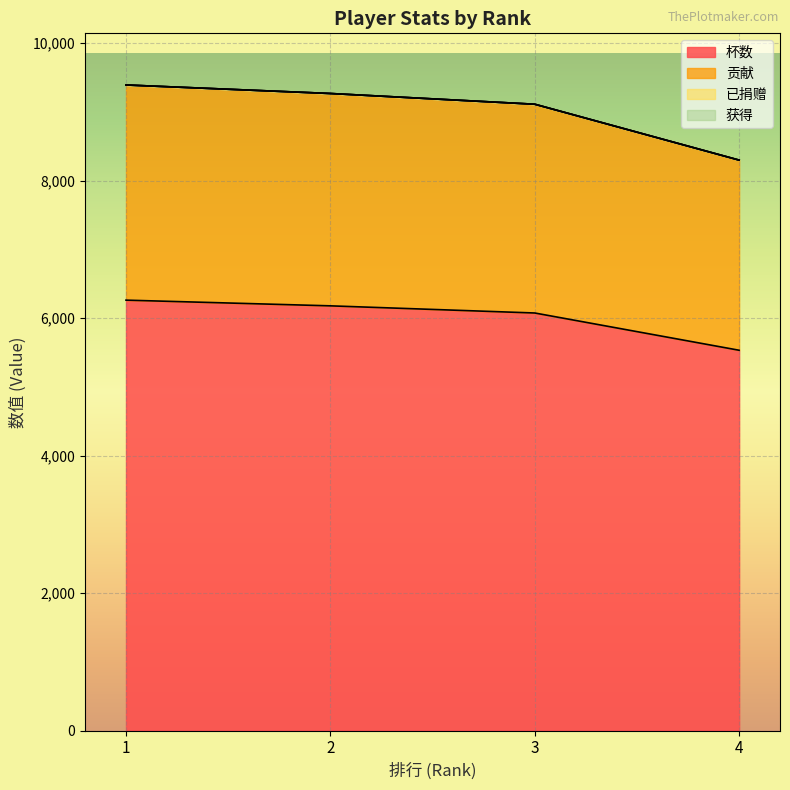

What is the lowest value of the 杯数 series?

5532